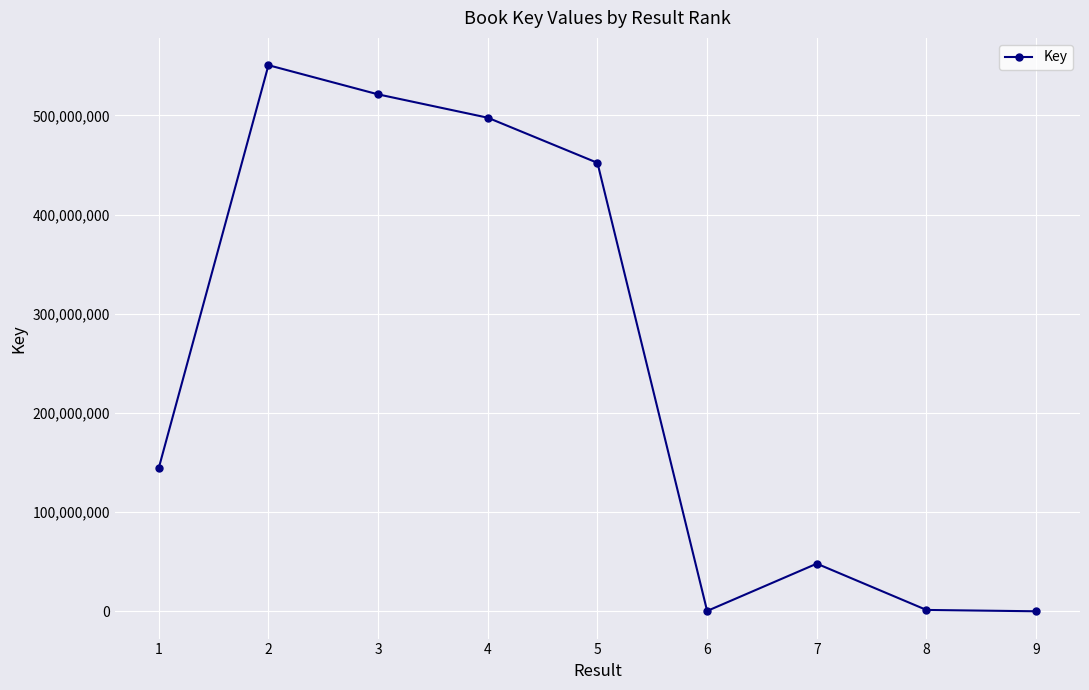

What is the difference between the maximum and minimum values?

550680897